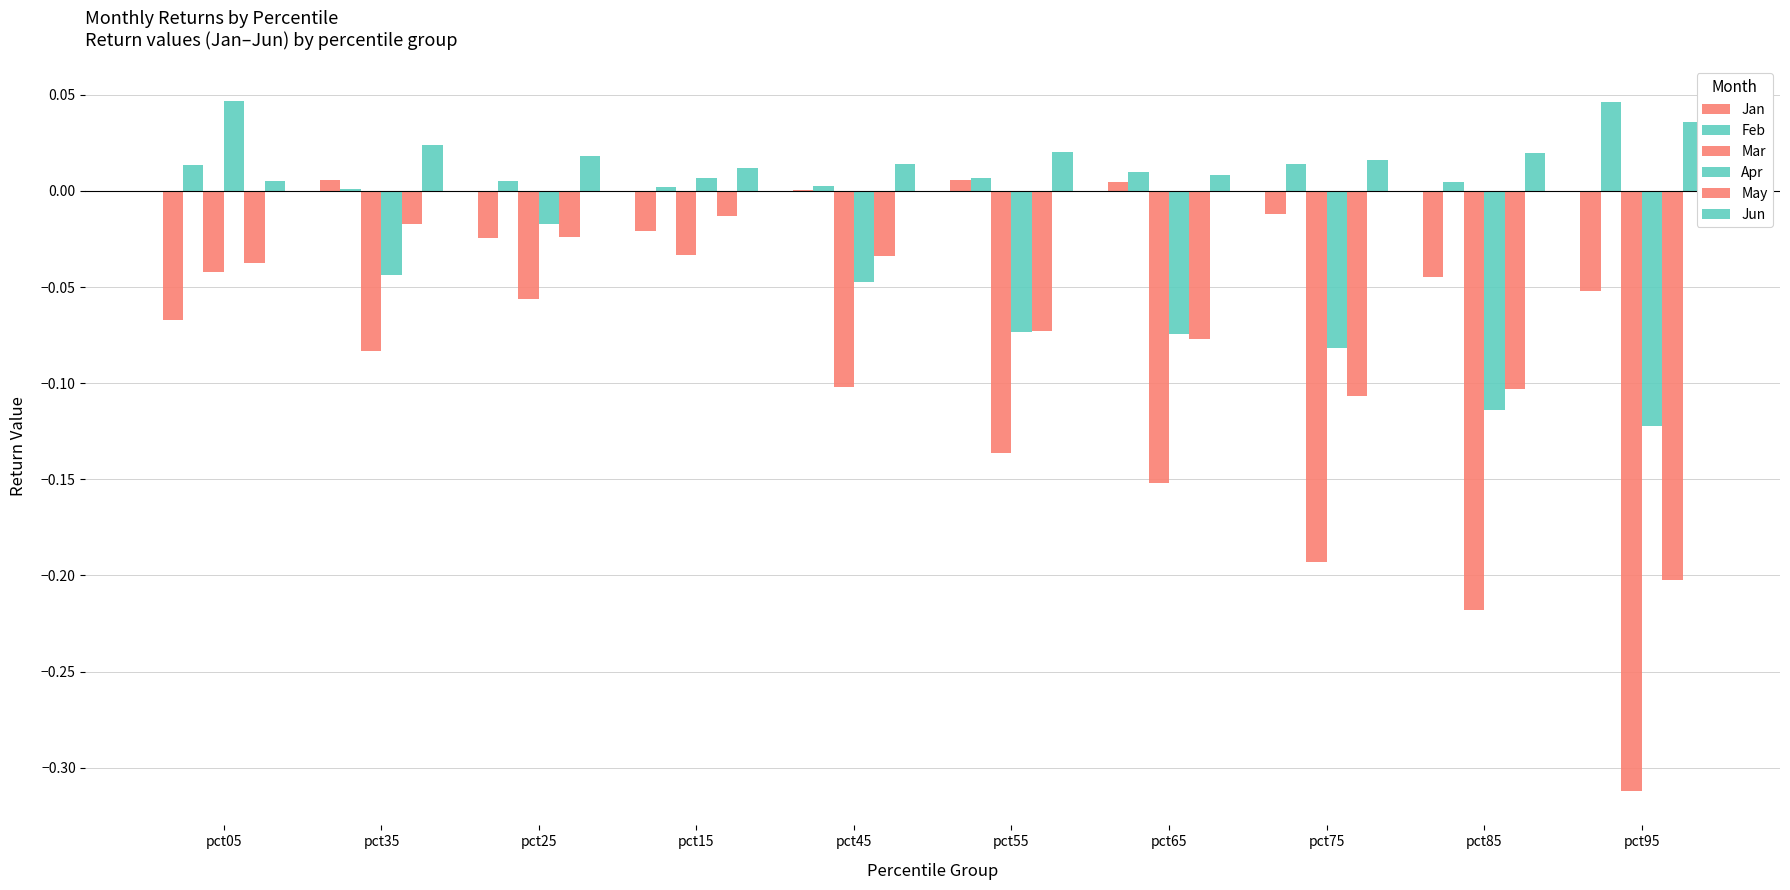

Where does the Apr series first go above 0?

pct05